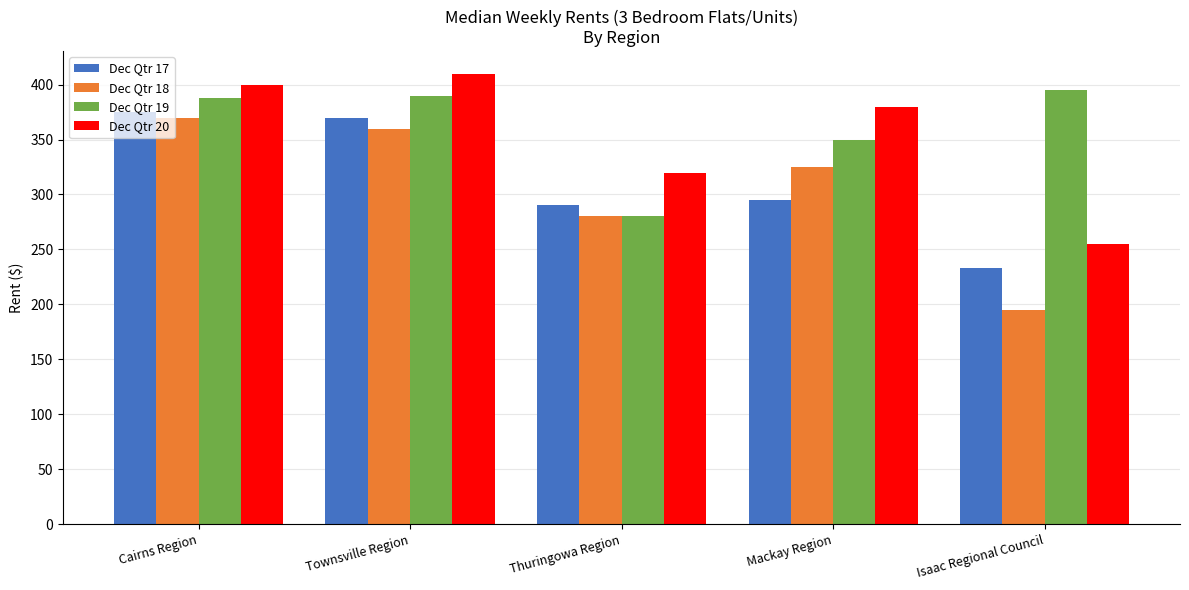

List the labels in order of Dec Qtr 18 value, largest first.

Cairns Region, Townsville Region, Mackay Region, Thuringowa Region, Isaac Regional Council